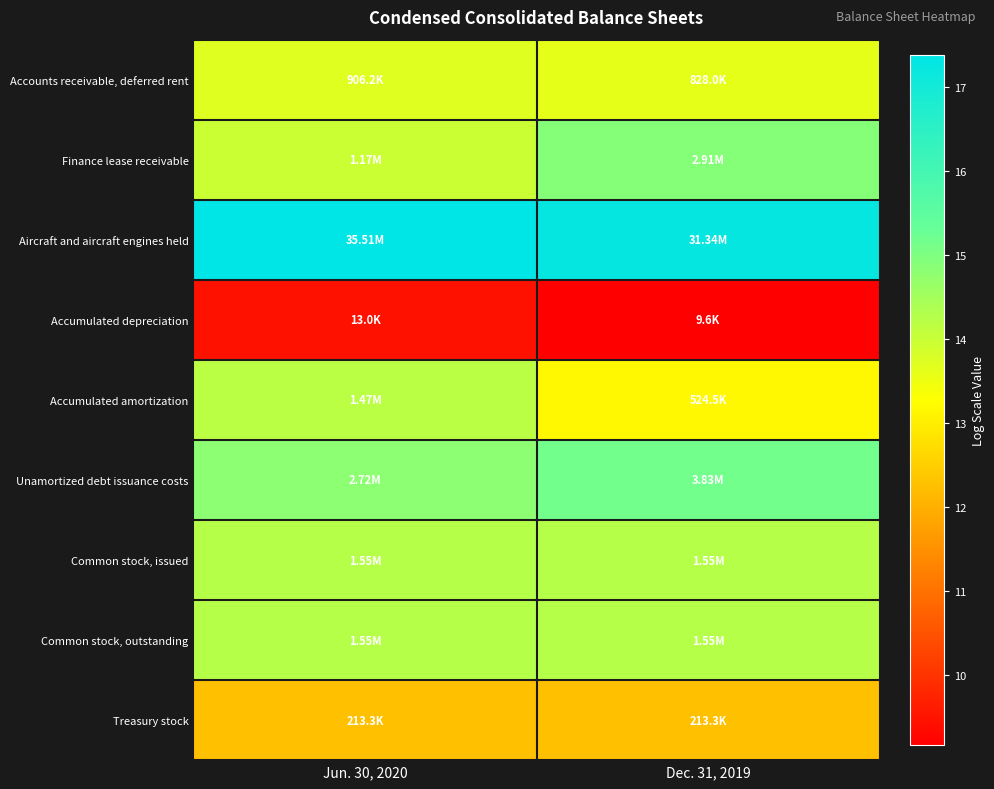

What is the greatest value displayed?

17.4